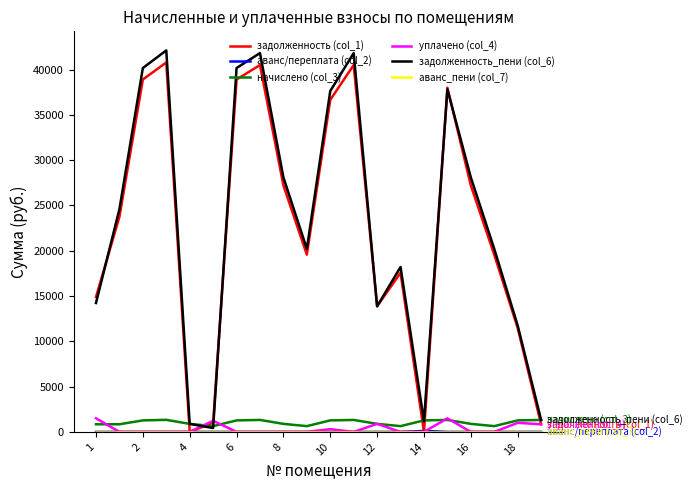

How many interior local valleys does the задолженность_пени (col_6) series have?

4